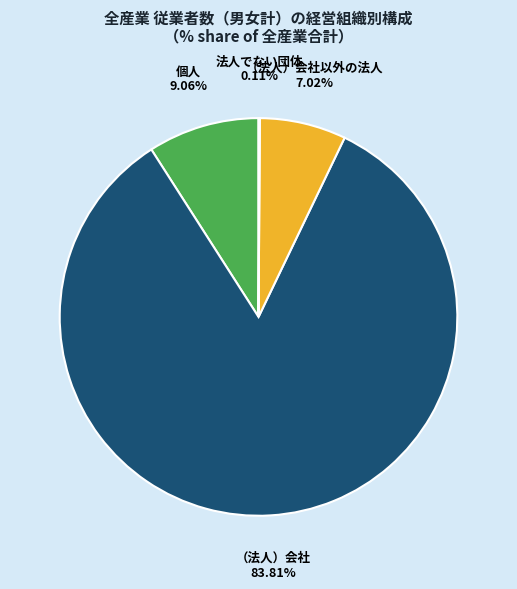

To the nearest percent, what is the difference between the largest and smallest slice percentages?

84%